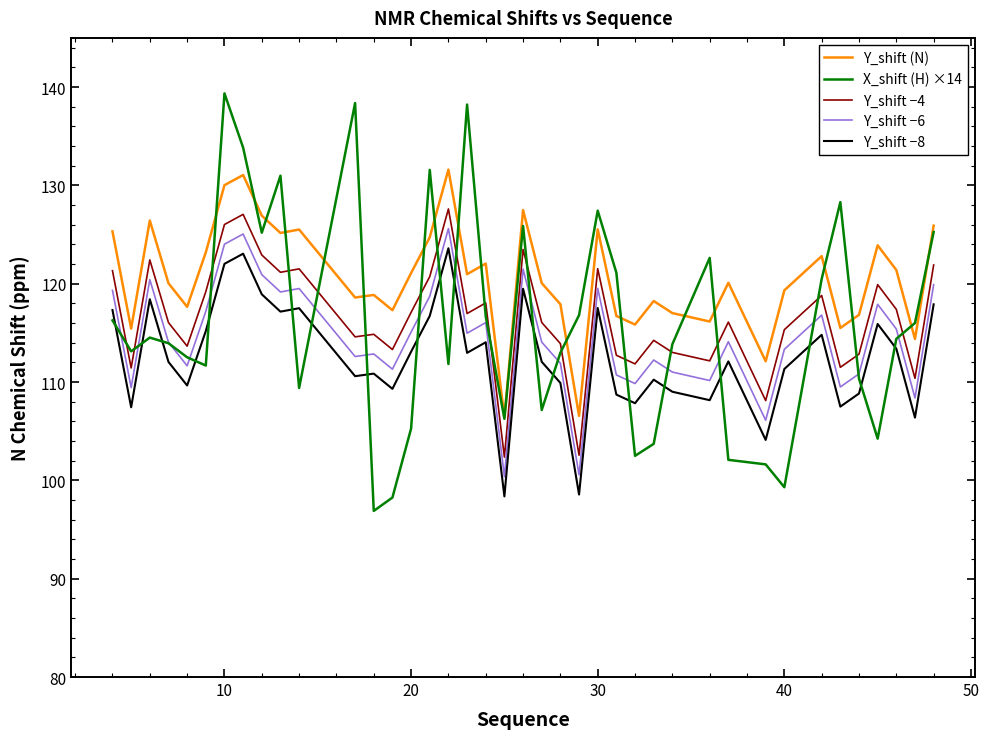

True or false: Y_shift −6 and Y_shift −8 cross at least once.

False